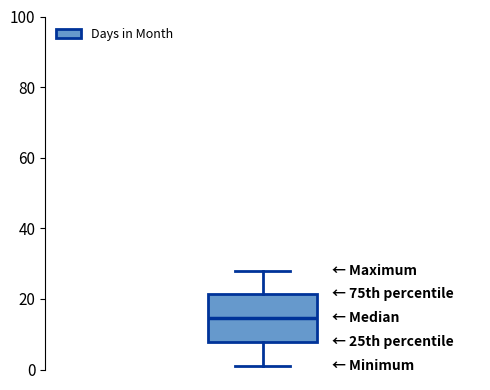

Where does the median line of the box sit on the y-axis? The values are not printed on the chart, so give them approximately, as read against the axis.

14